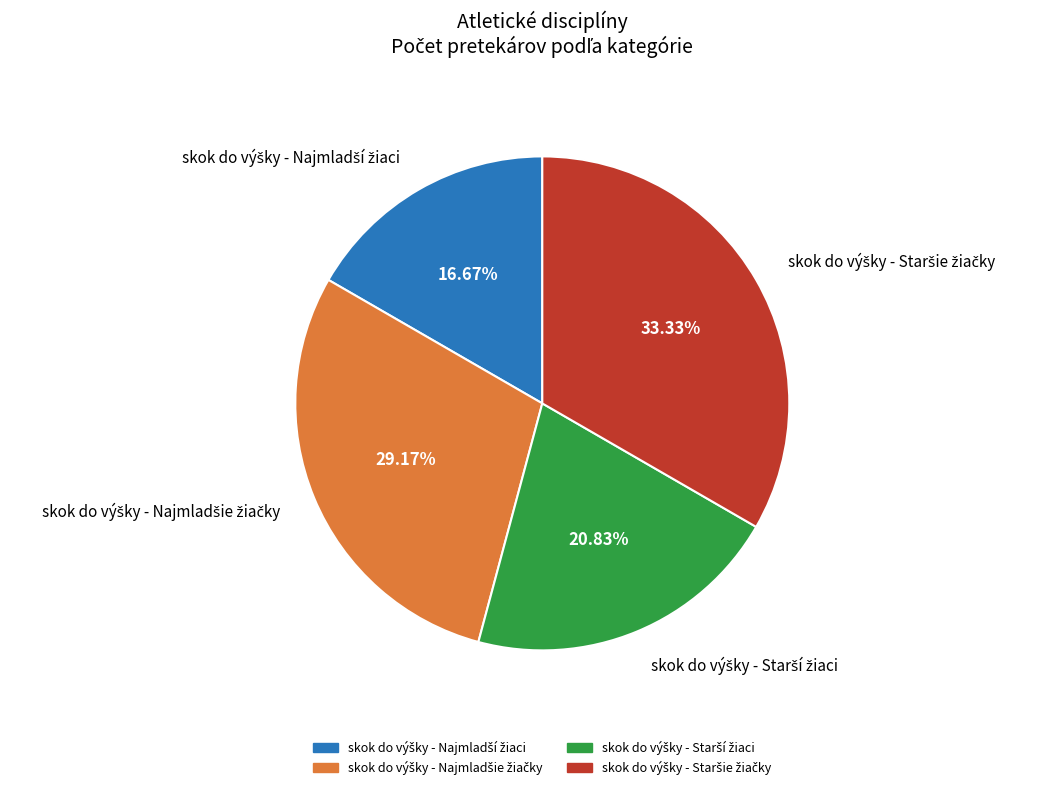

Is there a majority slice in this chart?

No